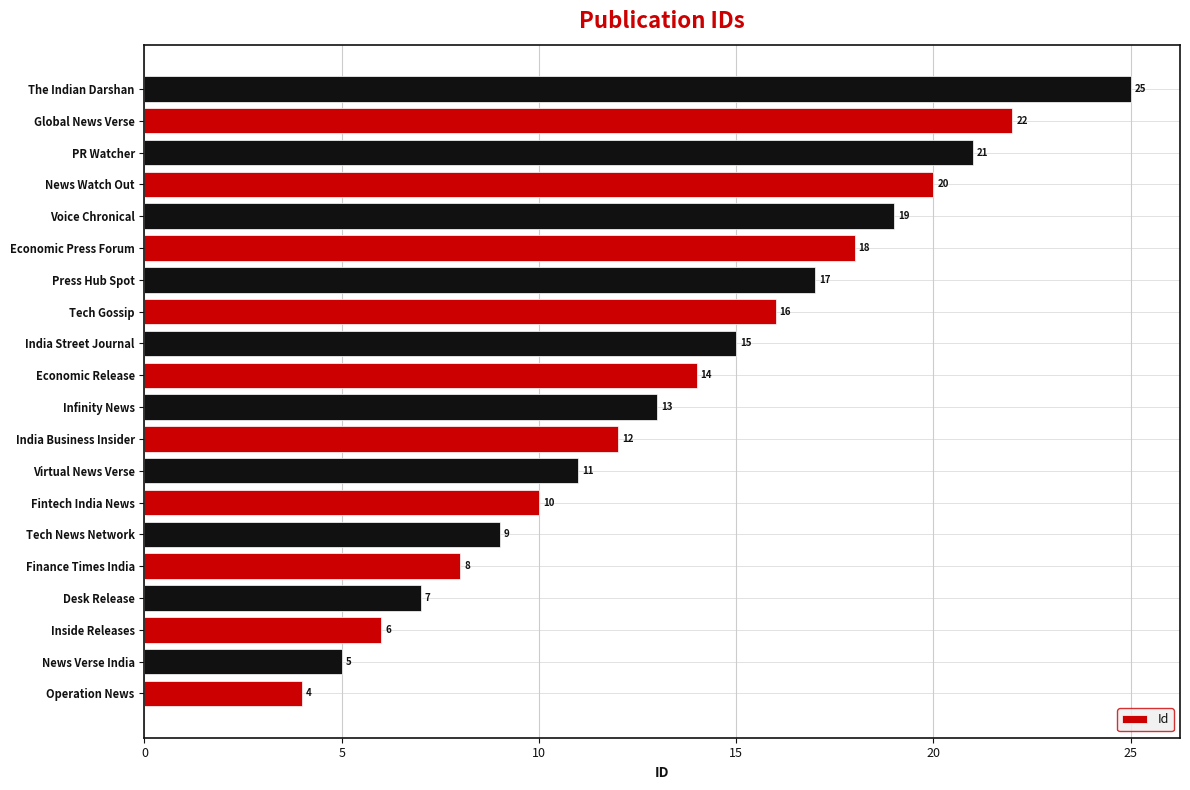

What is the ratio of the value at Desk Release to the value at Economic Press Forum?

0.4